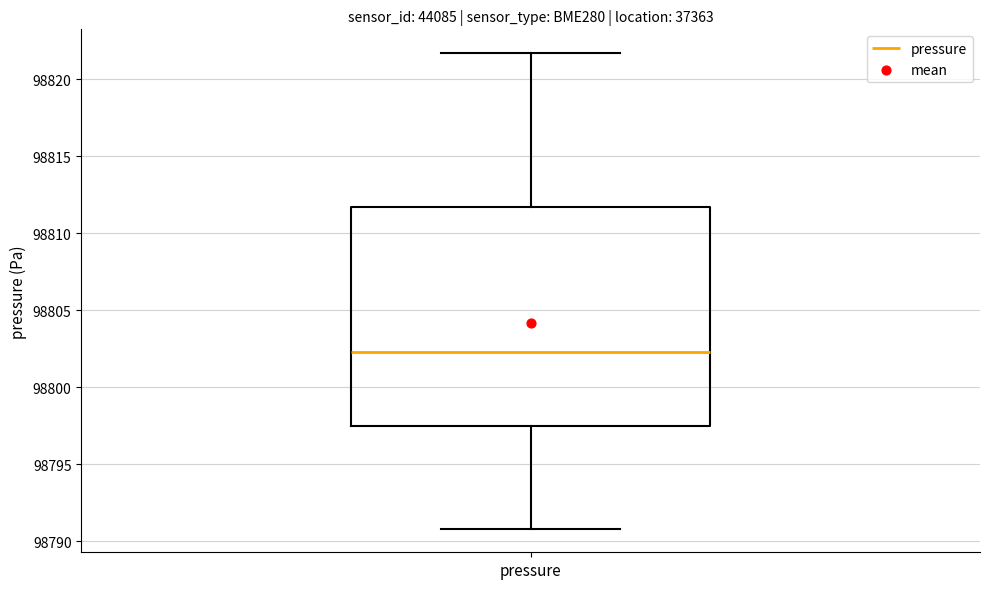

Where is the lower edge of the box for pressure on the y-axis? The values are not printed on the chart, so give them approximately, as read against the axis.

98797.5